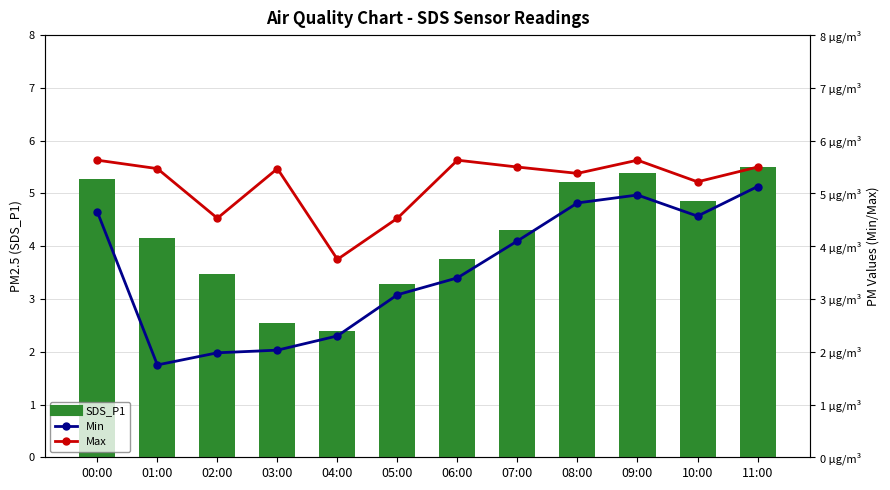

What position from the right is 06:00?

6